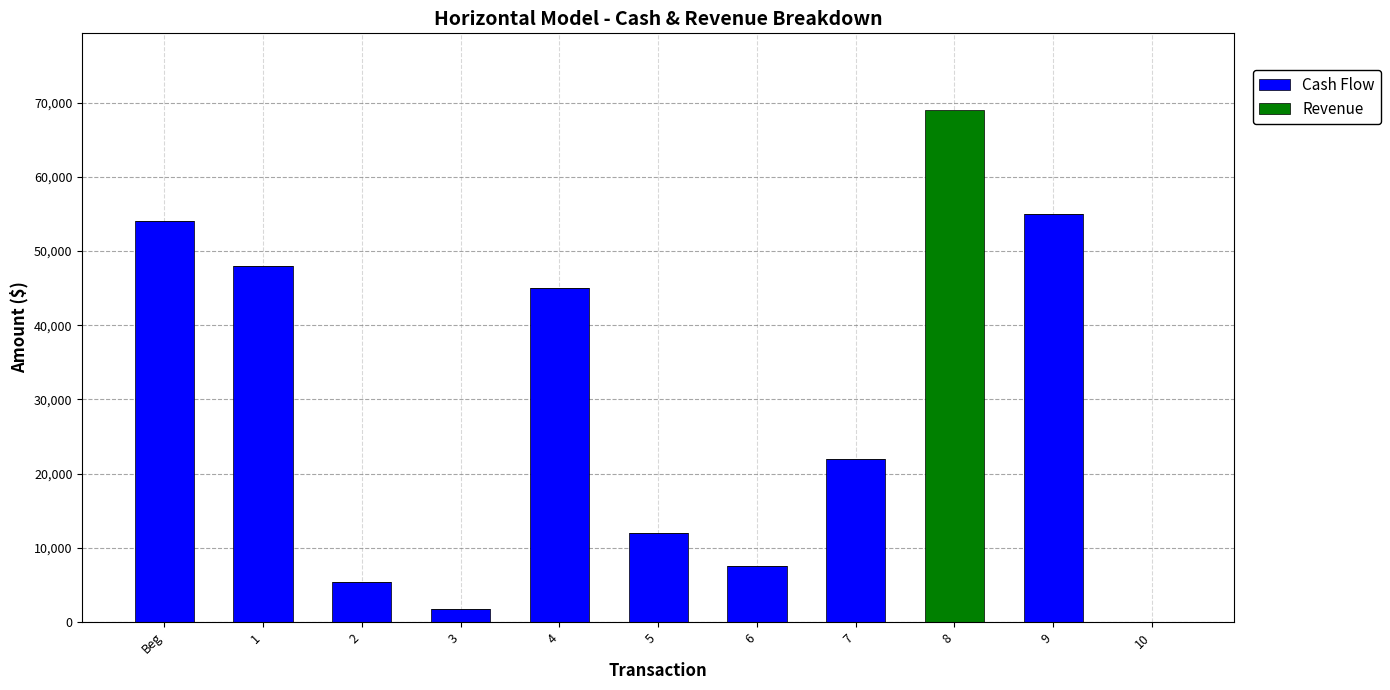

At which category is the sum across all series the highest?

8